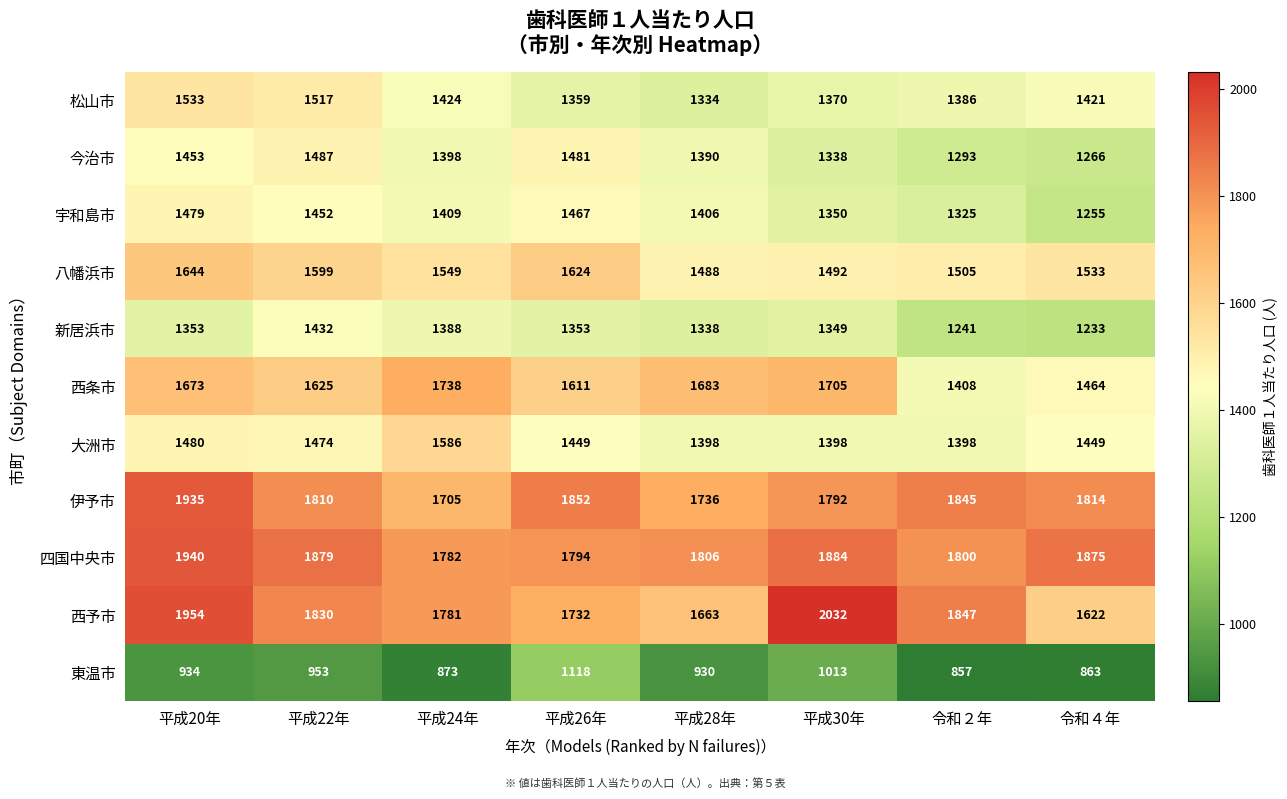

What is the minimum value shown in the chart?

857